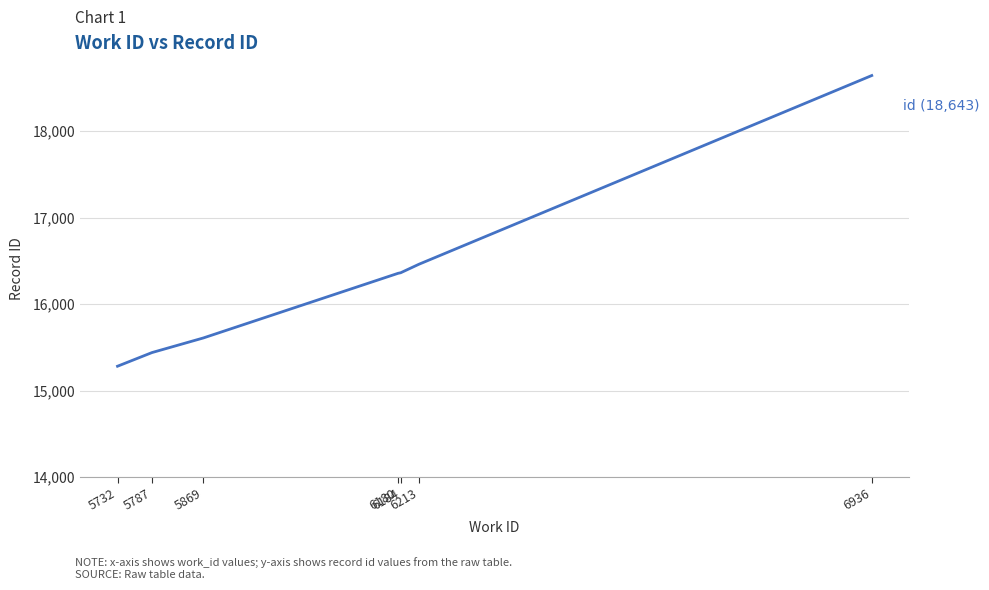

Approximately how many times larger is the value at 6213 compared to 6180?

1.0